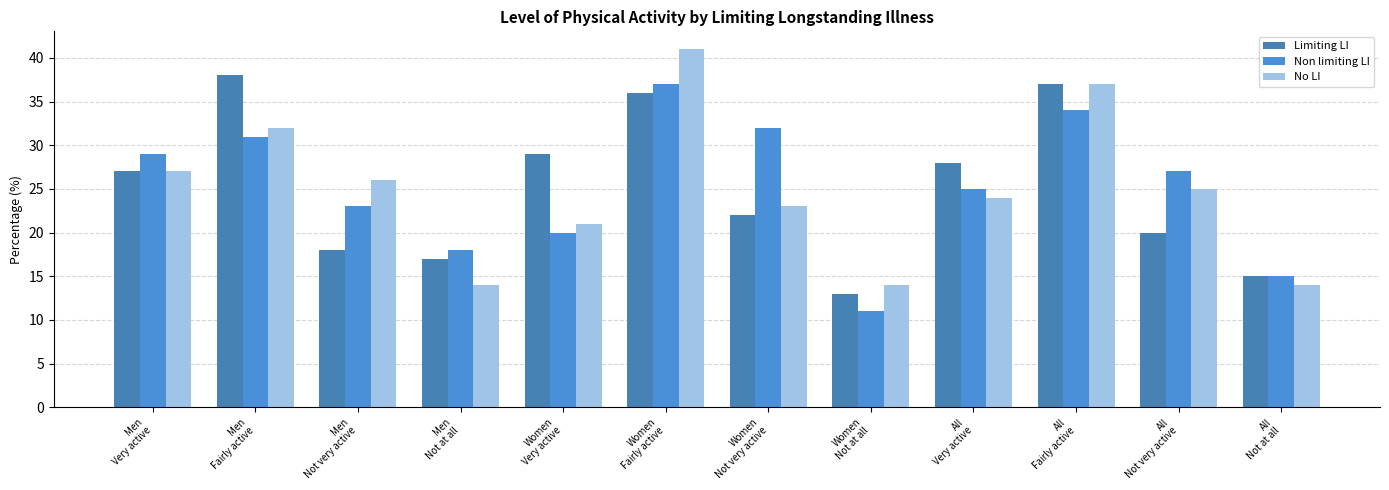

Reading right to left, transcribe all the data shown in this chart.

Limiting LI: 15	20	37	28	13	22	36	29	17	18	38	27
Non limiting LI: 15	27	34	25	11	32	37	20	18	23	31	29
No LI: 14	25	37	24	14	23	41	21	14	26	32	27